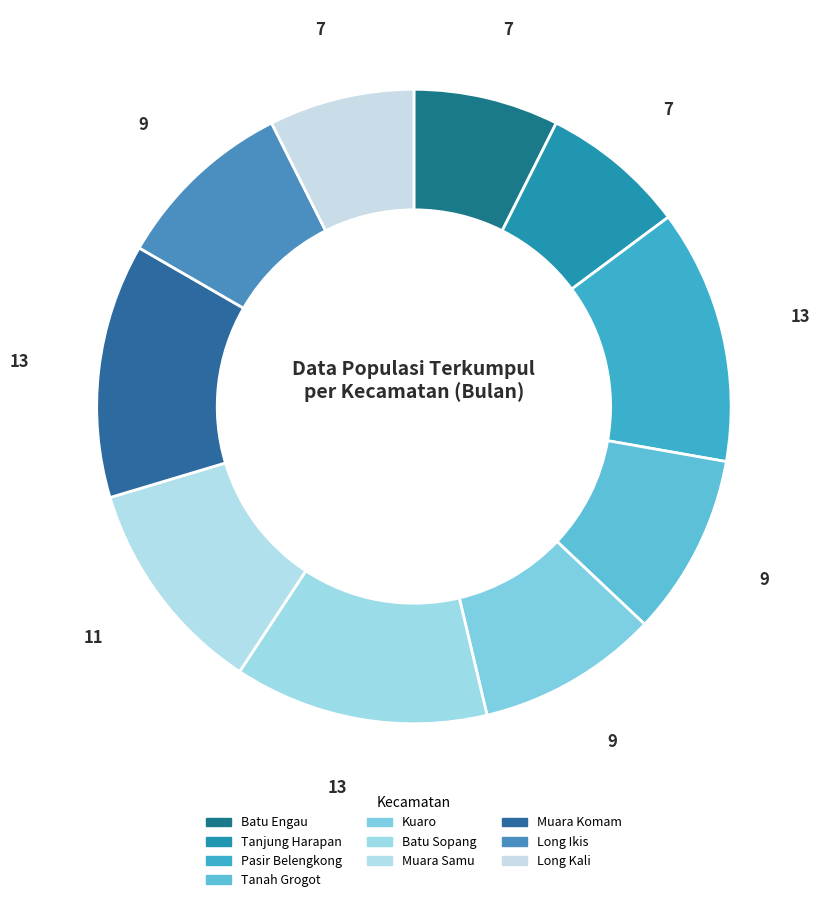

Count the number of slices in the pie.

10